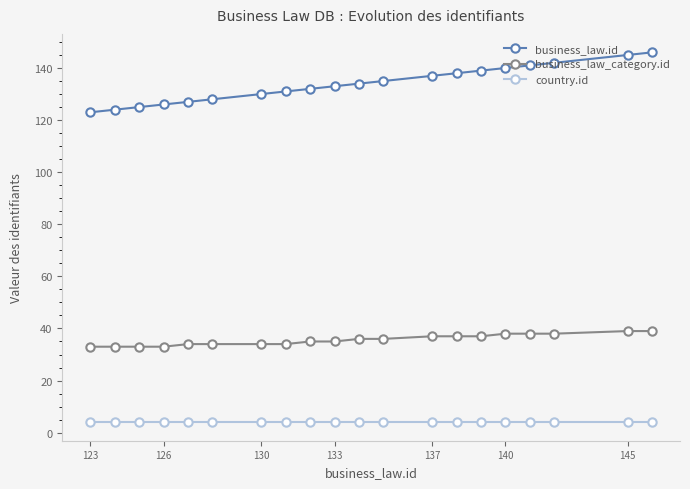

Count the number of data series in this chart.

3